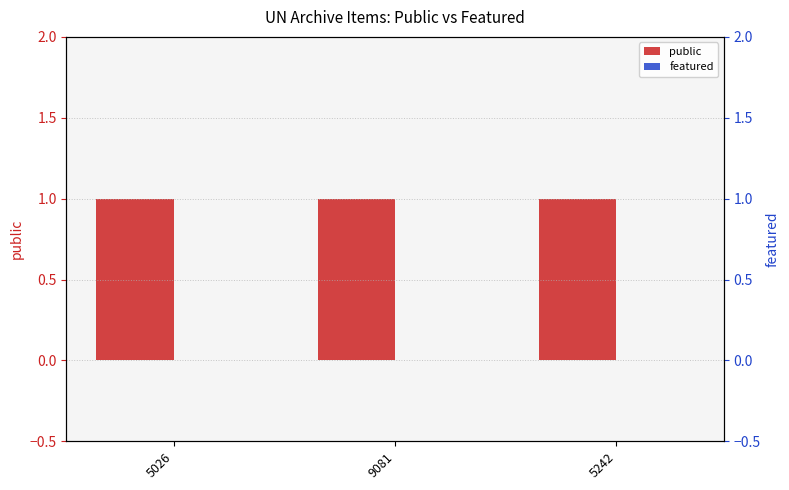

What position from the right is 5242?

1